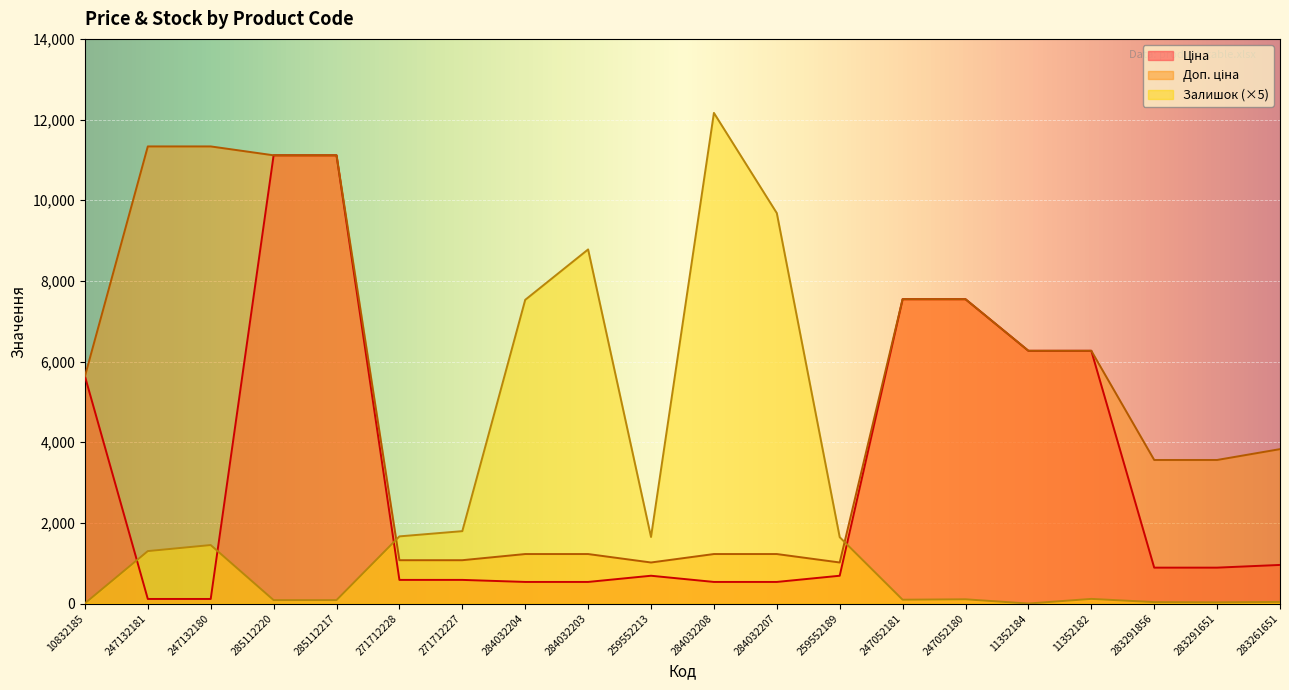

Reading right to left, what are all the values shown in this chart?

Ціна: 957.1	889.9	889.9	6266.7	6266.7	7545.9	7545.9	689.1	535.4	535.4	689.1	535.4	535.4	586.0	586.0	11113.6	11113.6	113.3	113.3	5636.0
Доп. ціна: 3828.4	3559.7	3559.7	6266.7	6266.7	7545.9	7545.9	1017.8	1227.2	1227.2	1017.8	1227.2	1227.2	1074.5	1074.5	11113.6	11113.6	11334.0	11334.0	5636.0
Залишок: 40.0	30.0	35.0	115.0	0.0	105.0	95.0	1645.0	9680.0	12165.0	1650.0	8780.0	7530.0	1795.0	1665.0	85.0	85.0	1450.0	1300.0	5.0